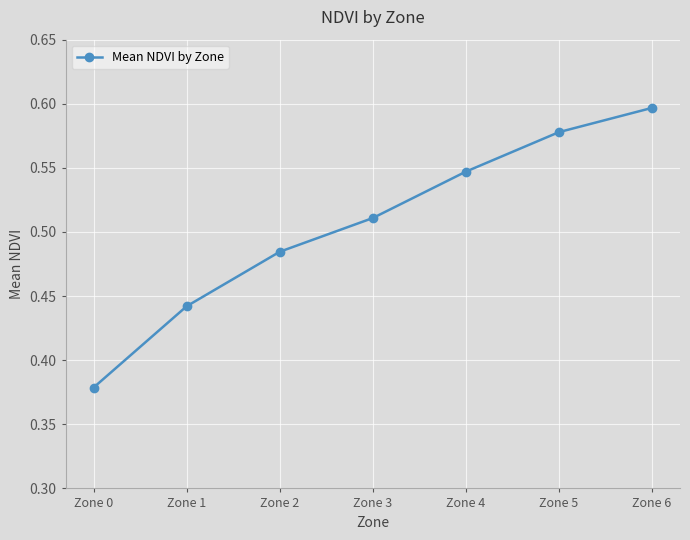

Where is the data nearest to the value 0?

Zone 0